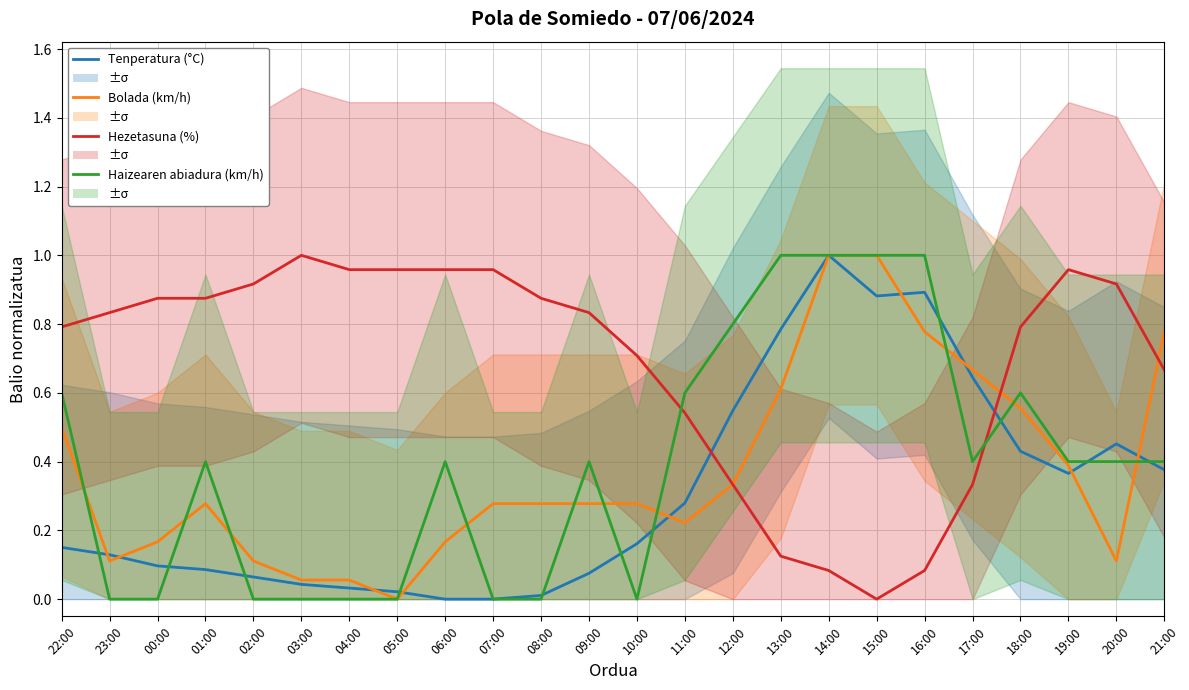

Which series has the largest total across all categories?

Hezetasuna (%)